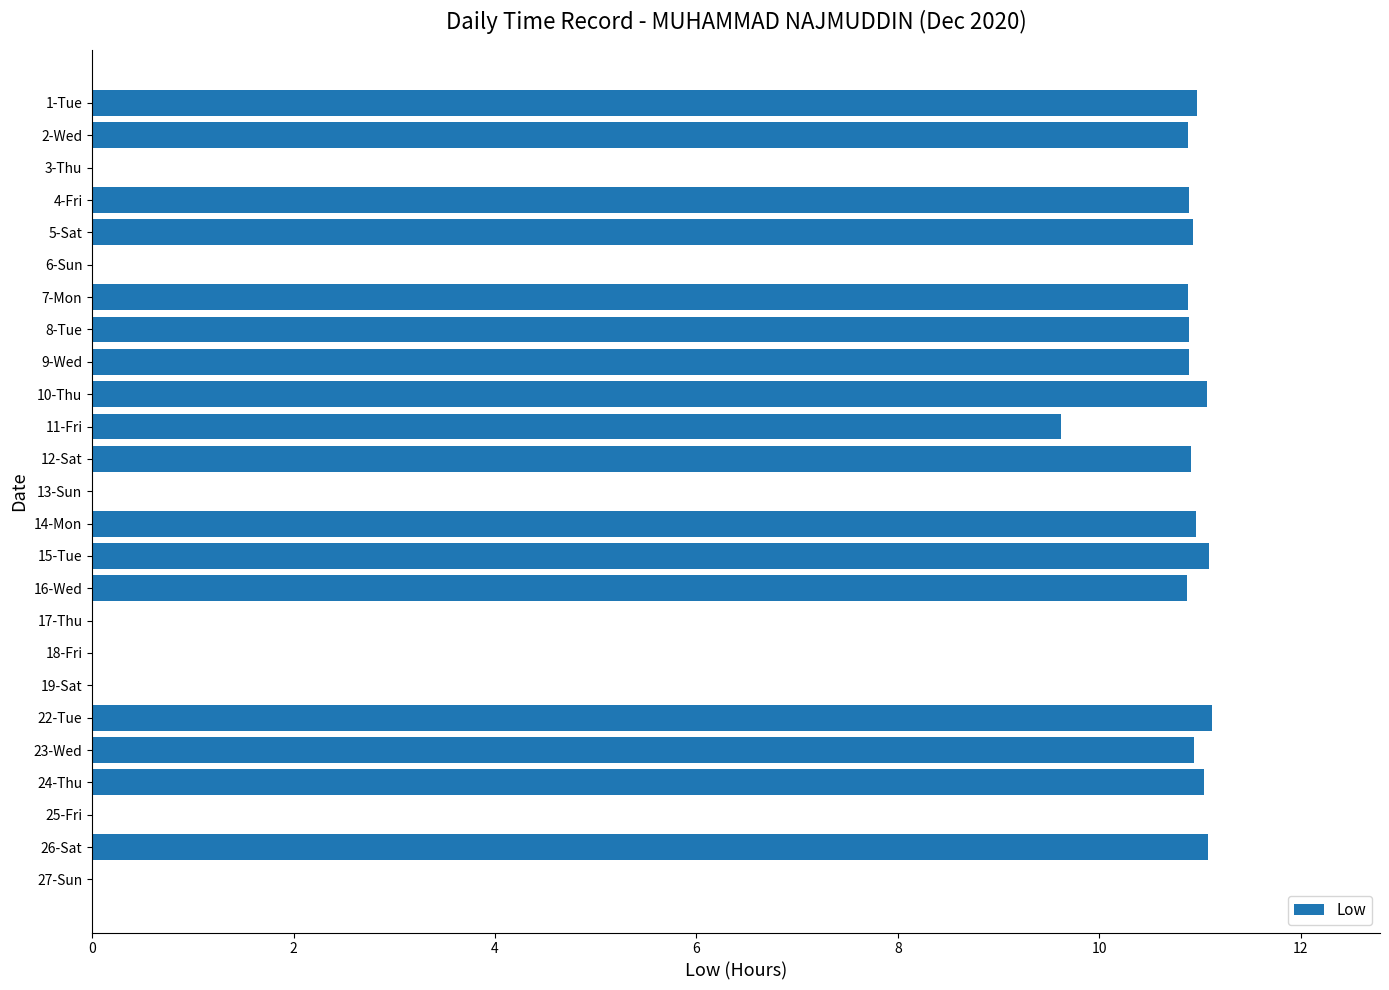

What is the maximum value shown in the chart?

11.1